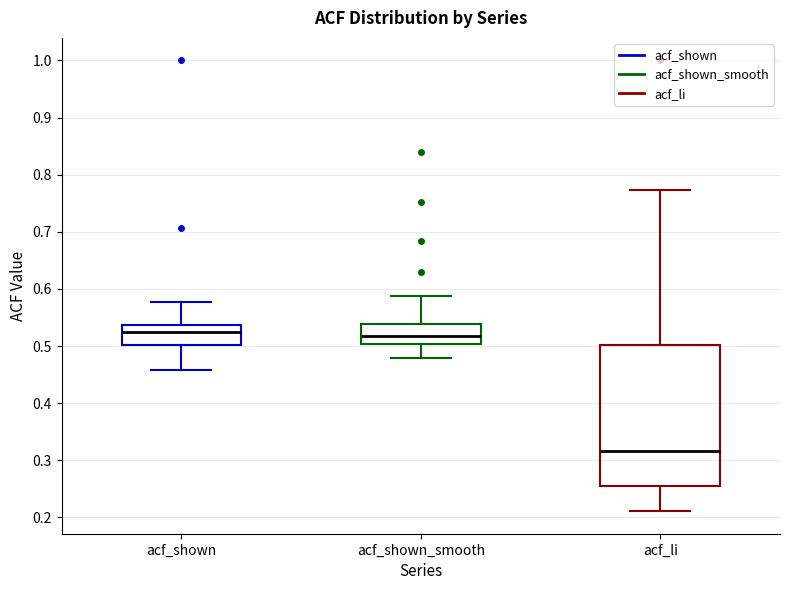

Comparing the boxes themselves (not the whiskers), which one is the tallest?

acf_li